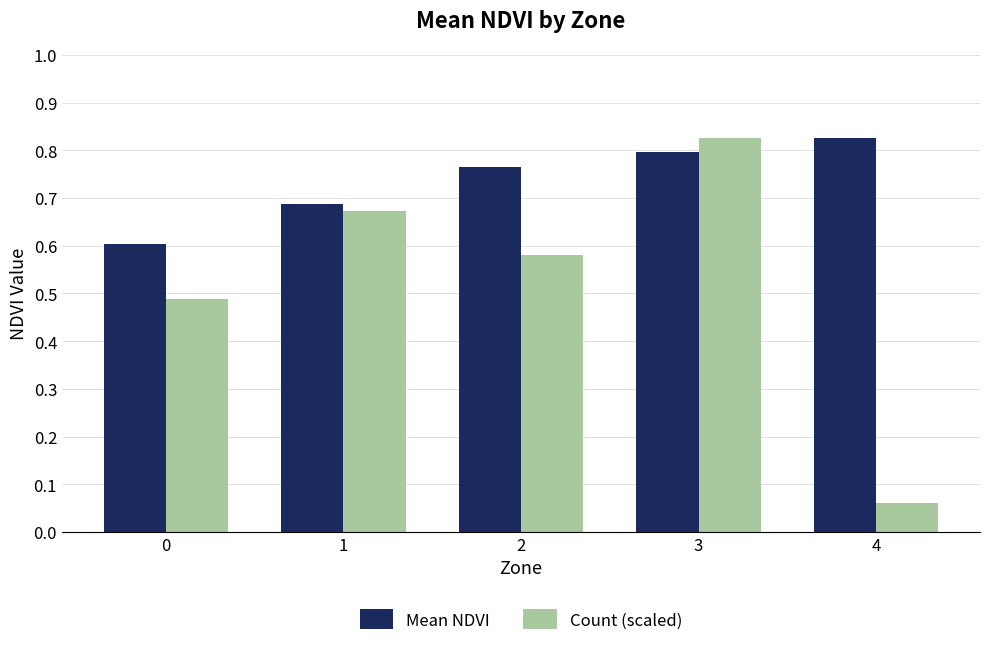

Is it true that Count (scaled) equals 0.0 at 4?

False